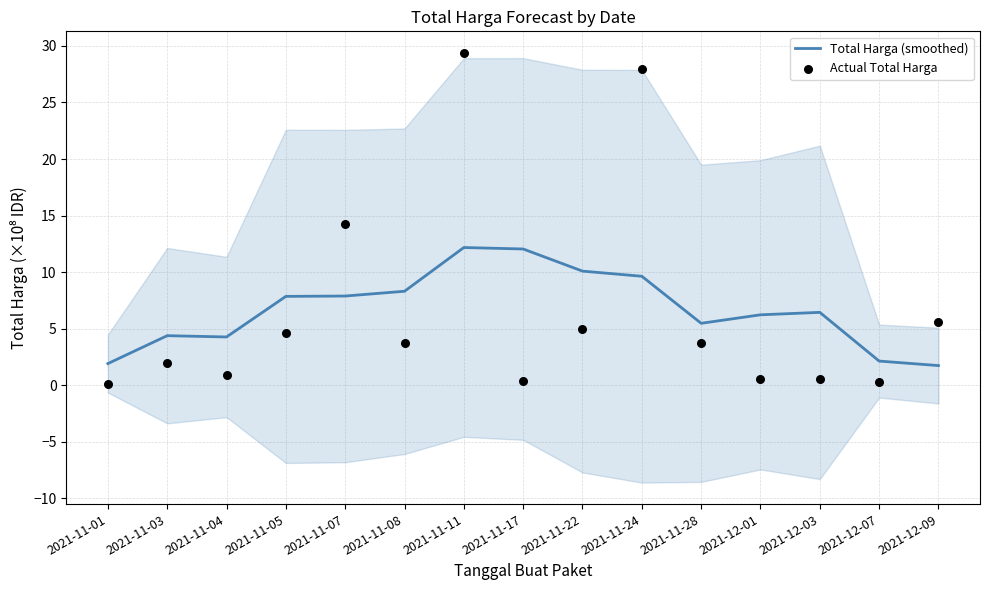

Which series contains the highest Y value?

Actual Total Harga